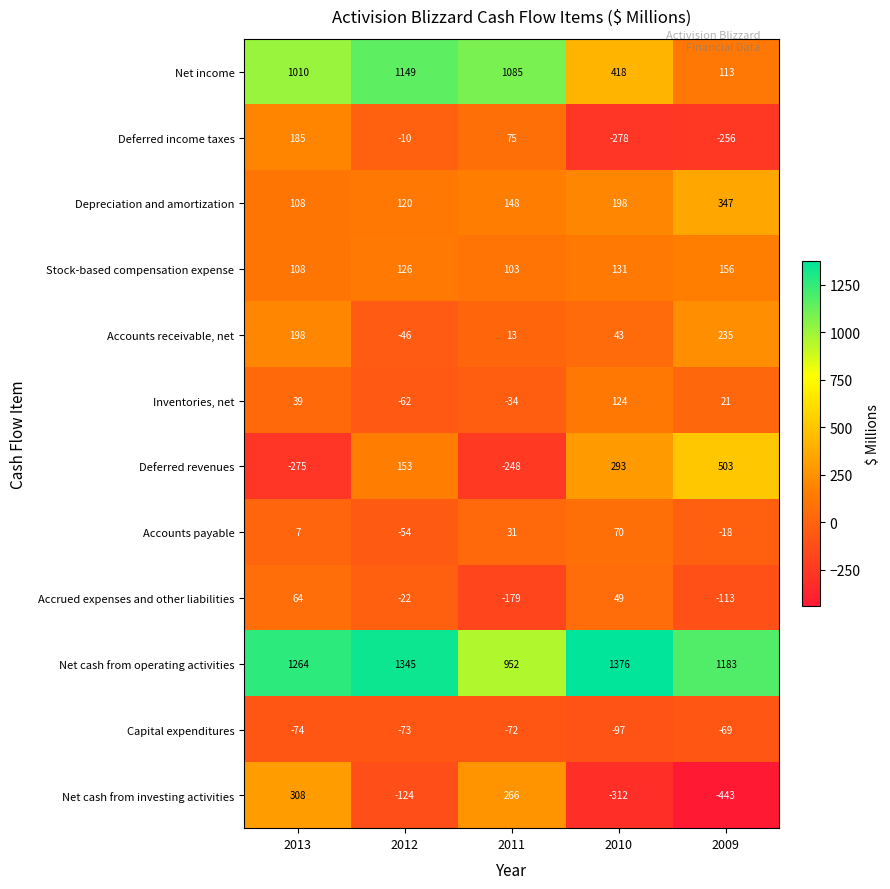

The value of Net income at 2013 is 1010. True or false?

True